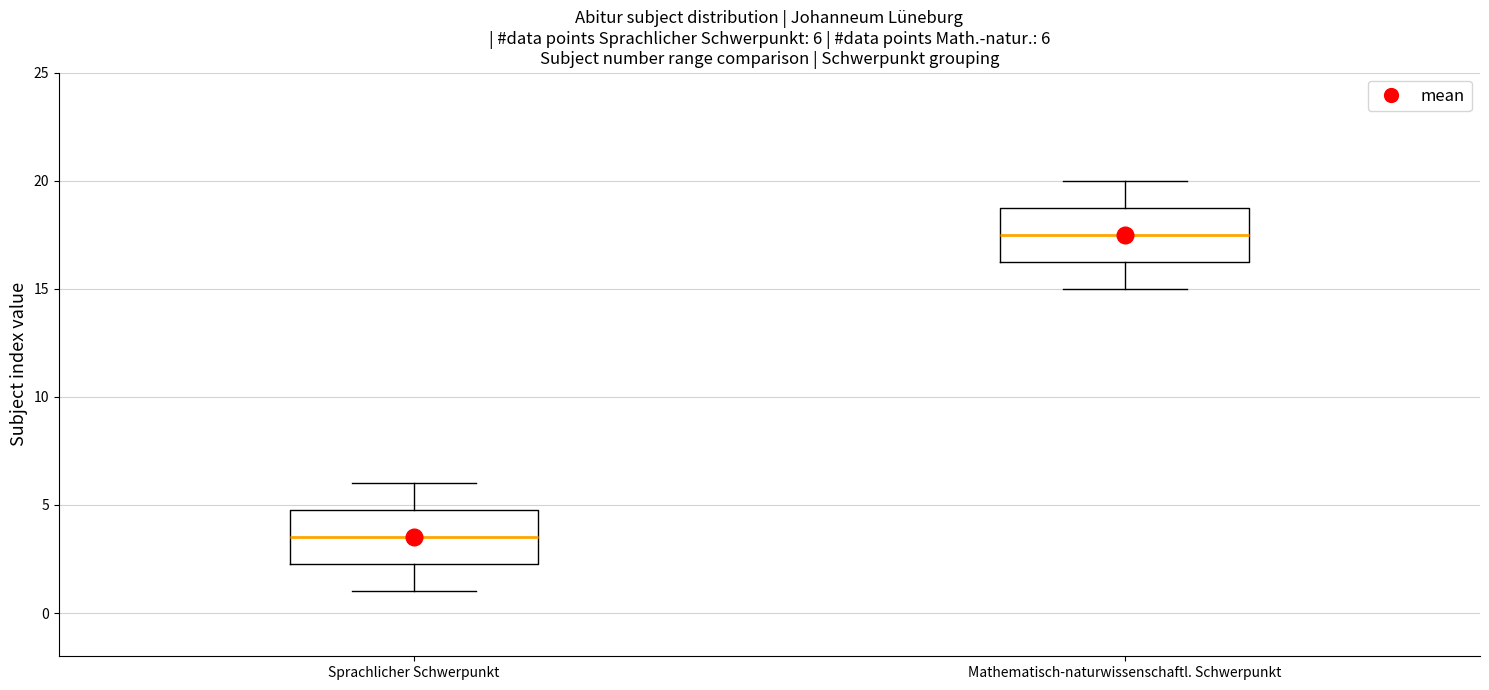

Which box has the lowest median line?

Sprachlicher Schwerpunkt